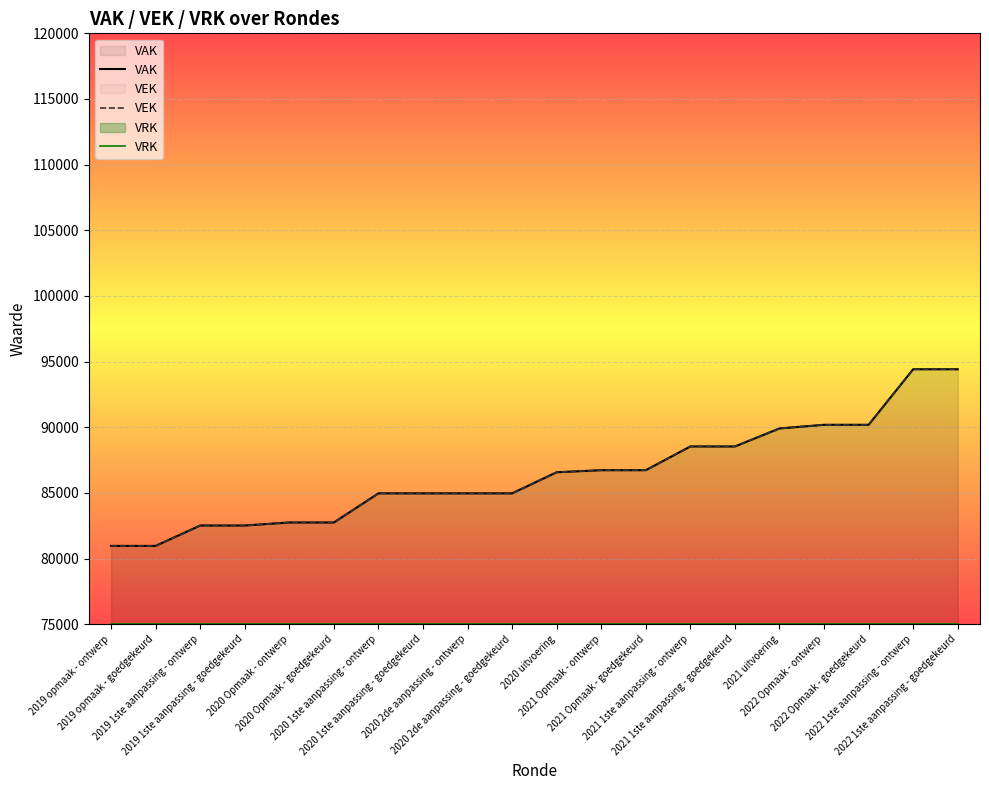

What is the label of the 7th point from the left?

2020 1ste aanpassing - ontwerp